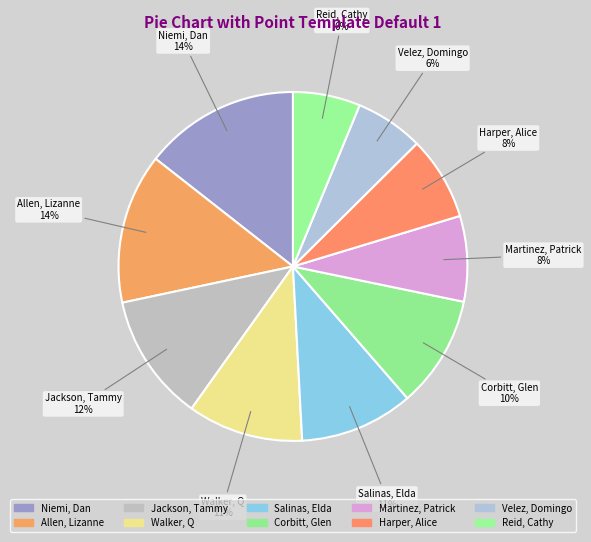

Between Velez, Domingo and Reid, Cathy, which is larger?

Velez, Domingo